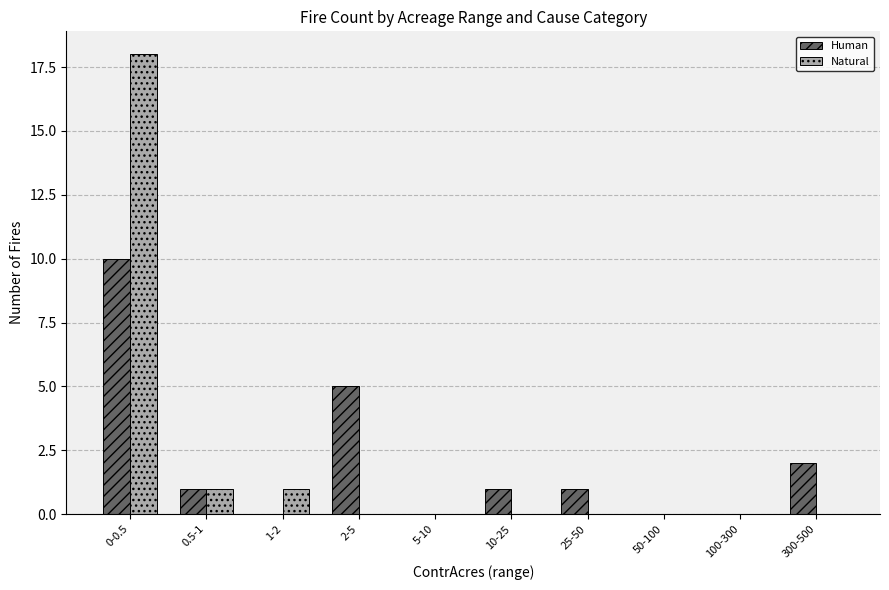

Reading left to right, extract all data points from this chart.

Human: 0-0.5=10	0.5-1=1	1-2=0	2-5=5	5-10=0	10-25=1	25-50=1	50-100=0	100-300=0	300-500=2
Natural: 0-0.5=18	0.5-1=1	1-2=1	2-5=0	5-10=0	10-25=0	25-50=0	50-100=0	100-300=0	300-500=0